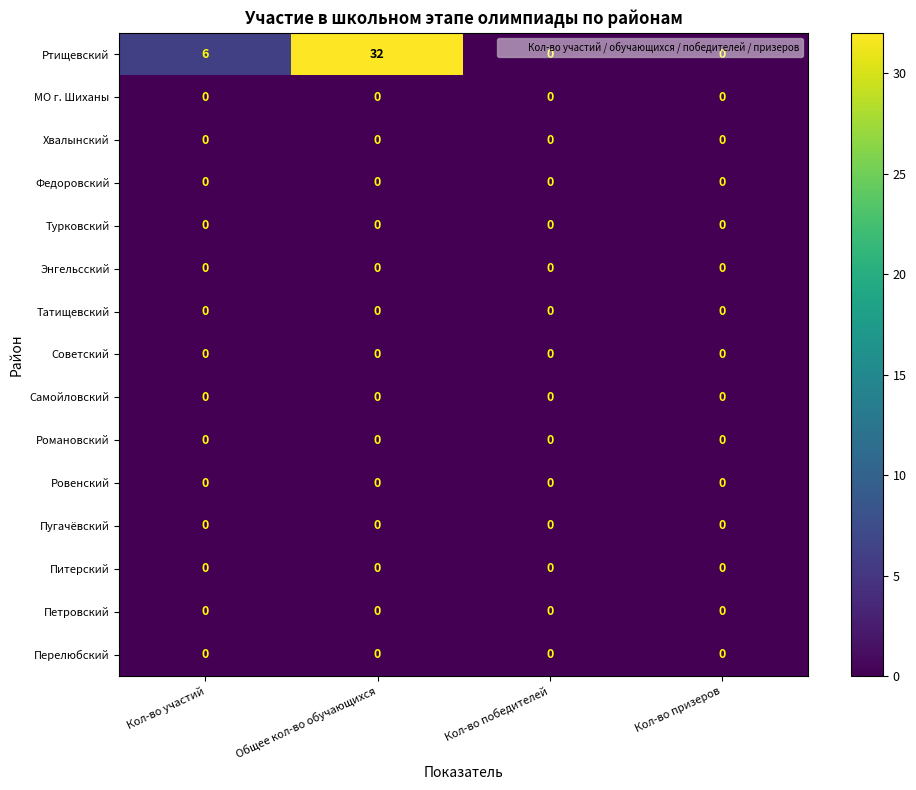

What is the greatest value displayed?

32